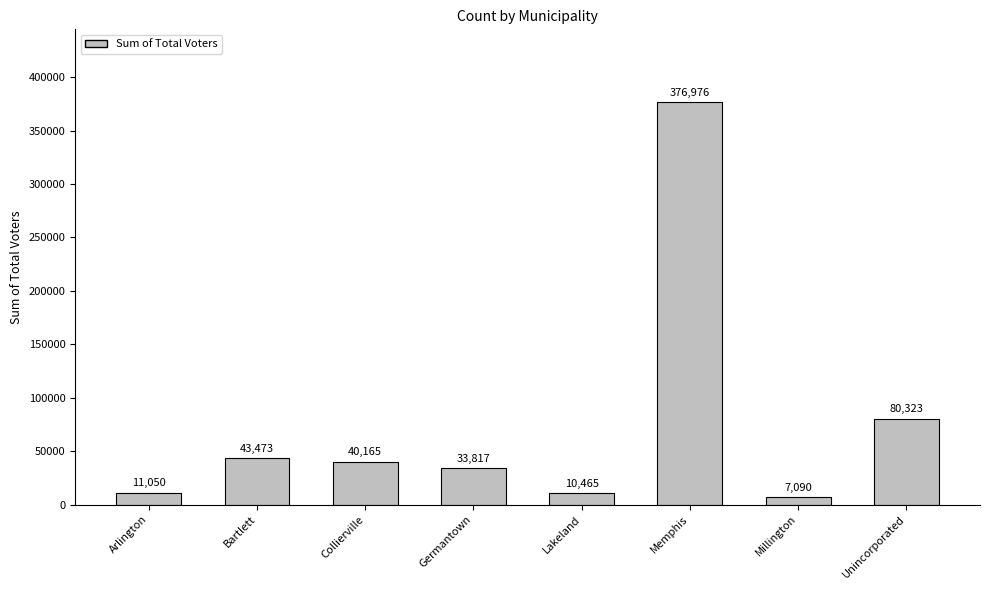

Count the number of data series in this chart.

1